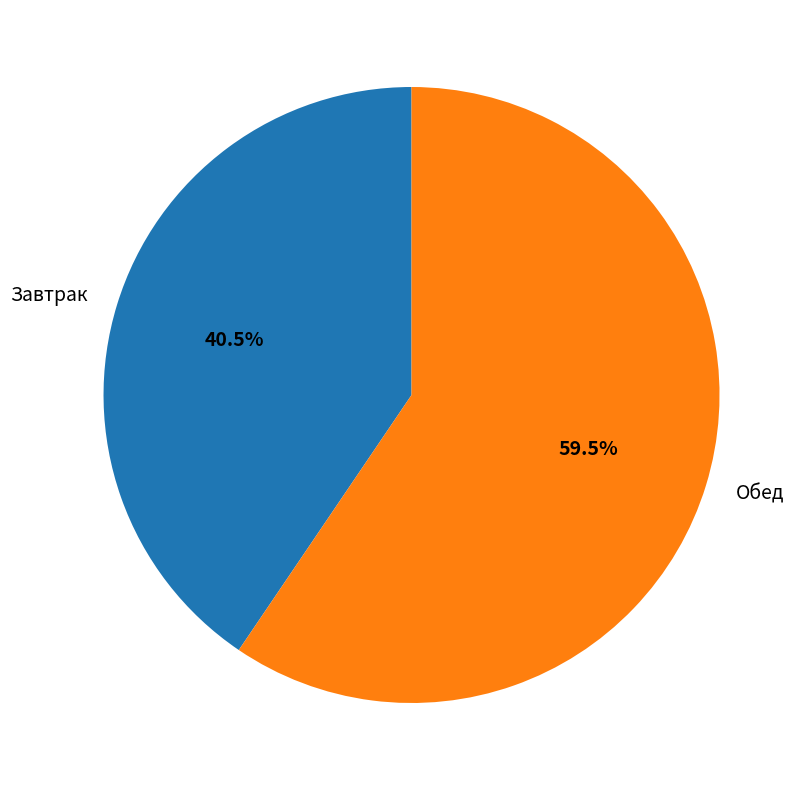

Is the sum of Завтрак and Обед greater than half?

Yes